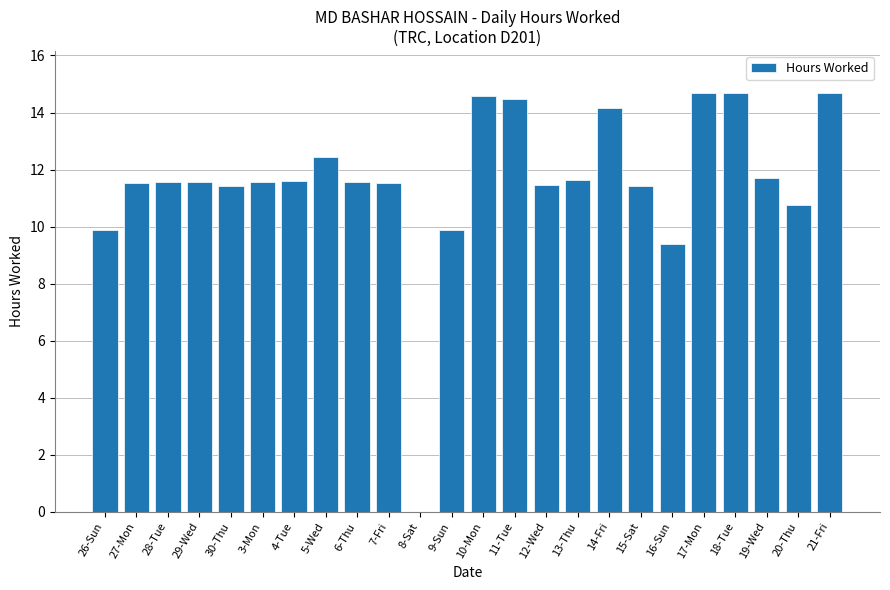

Are the bars horizontal?

No